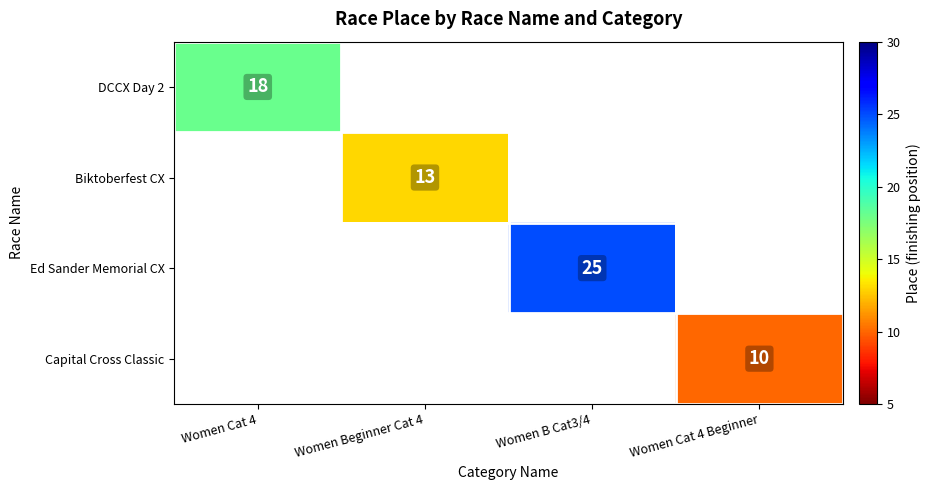

At which category does the chart reach its minimum across all series?

Women Cat 4 Beginner